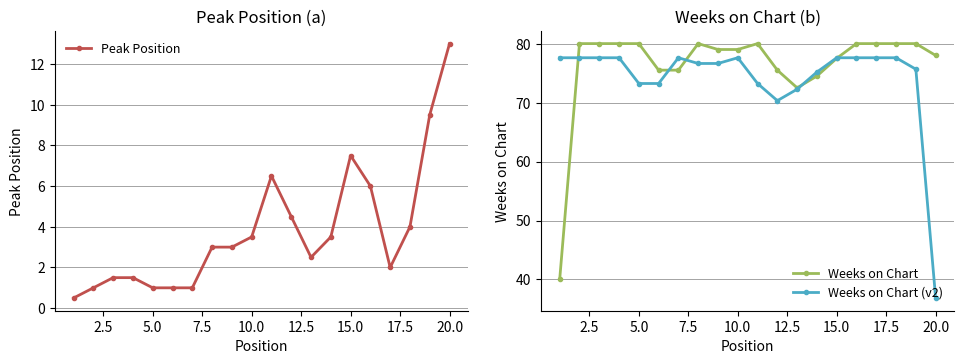

What is the value of the Weeks on Chart point at the 5th from the left?

80.0